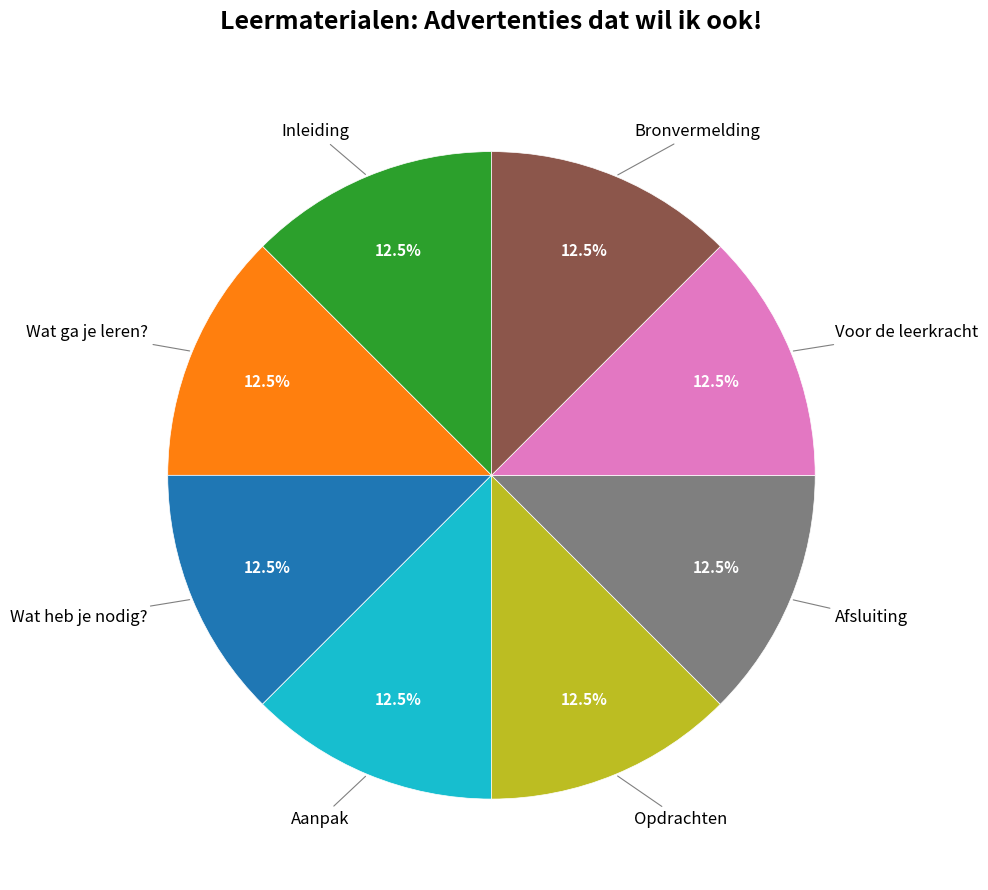

Is there any slice that represents more than half of the pie?

No